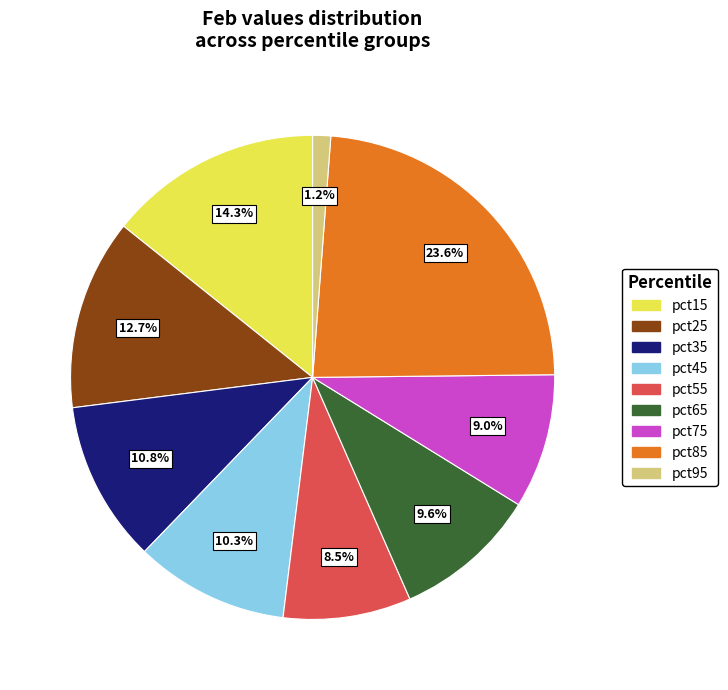

Does any single category account for the majority?

No